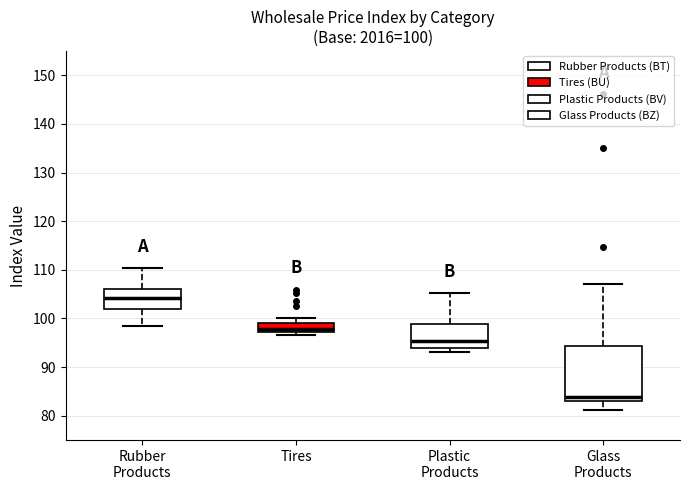

Which box's median line is the lowest?

Glass Products